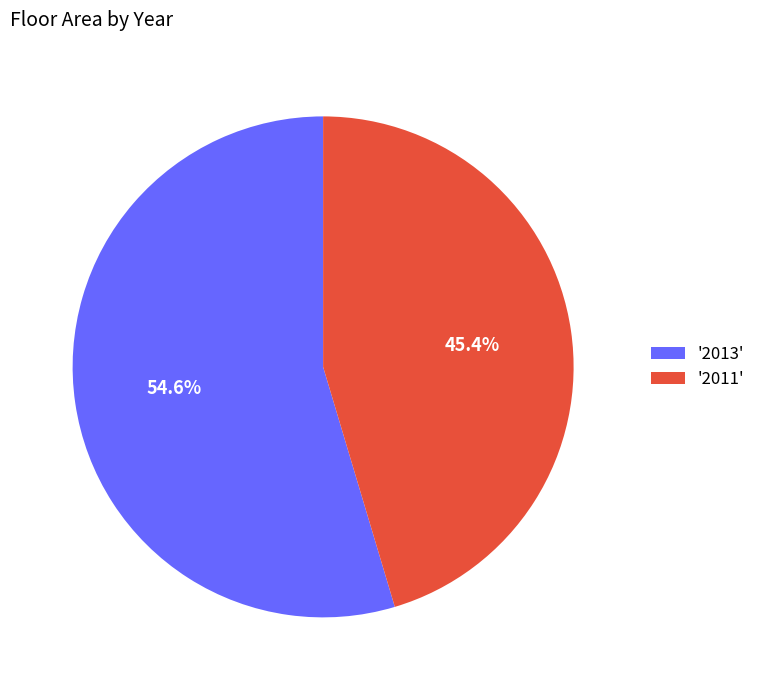

Is there a majority slice in this chart?

Yes